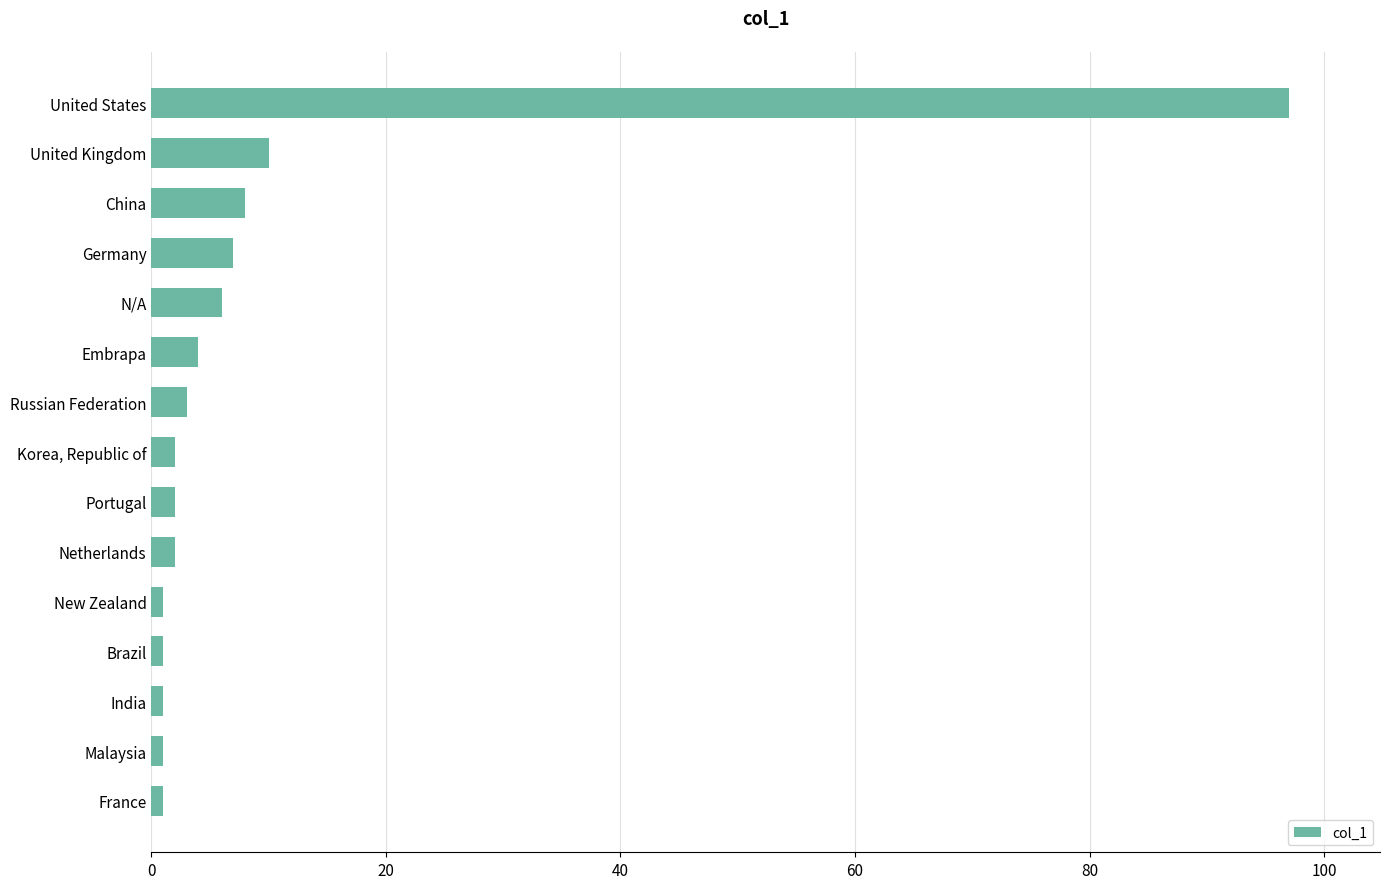

Which has a higher value, Netherlands or United States?

United States